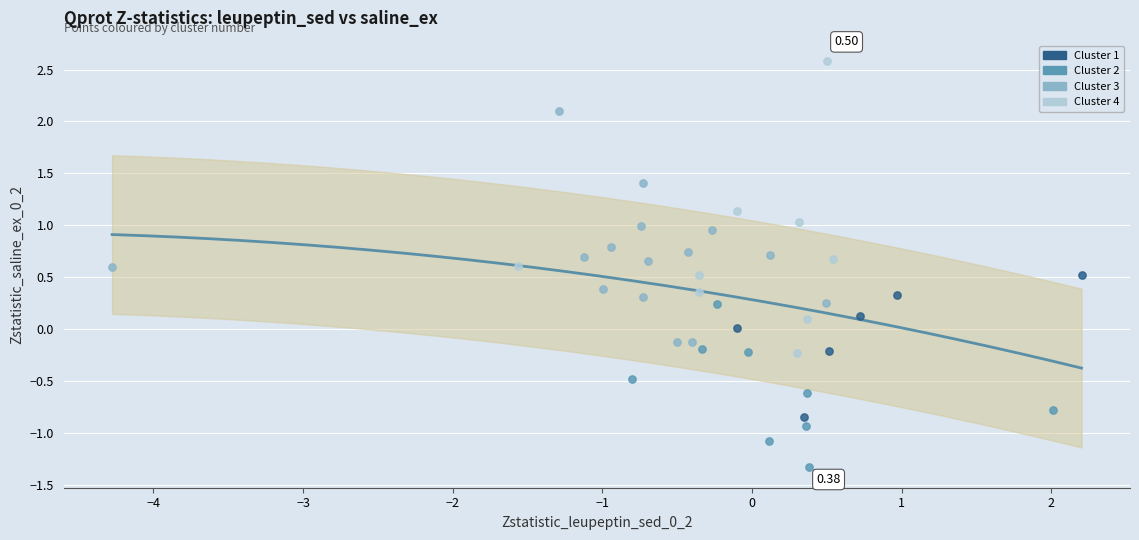

Which series has the largest Y range (max minus min)?

Cluster 4